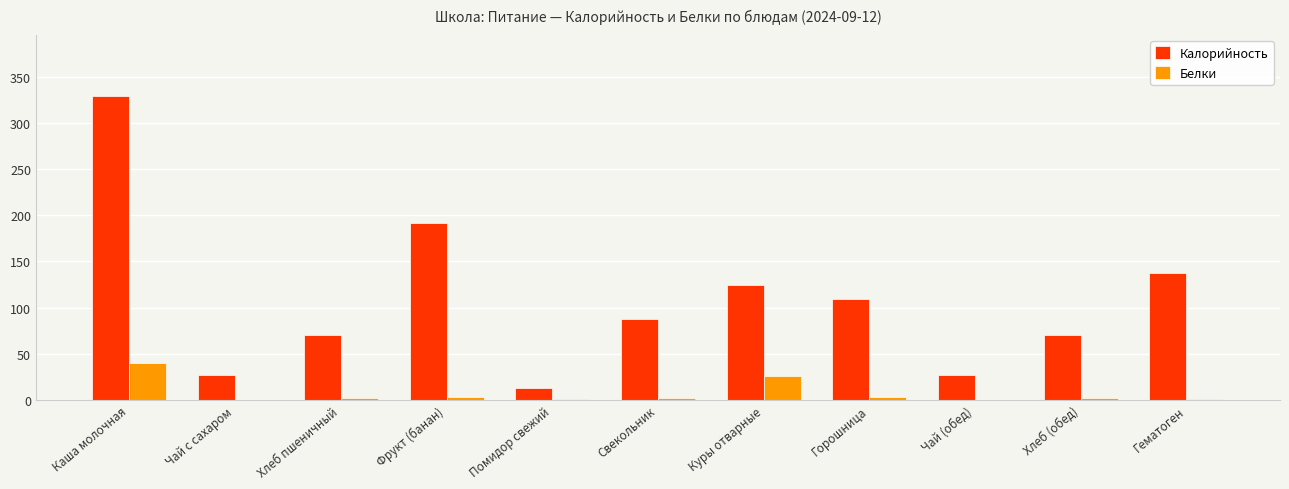

Read the Белки value at Чай с сахаром.

0.1